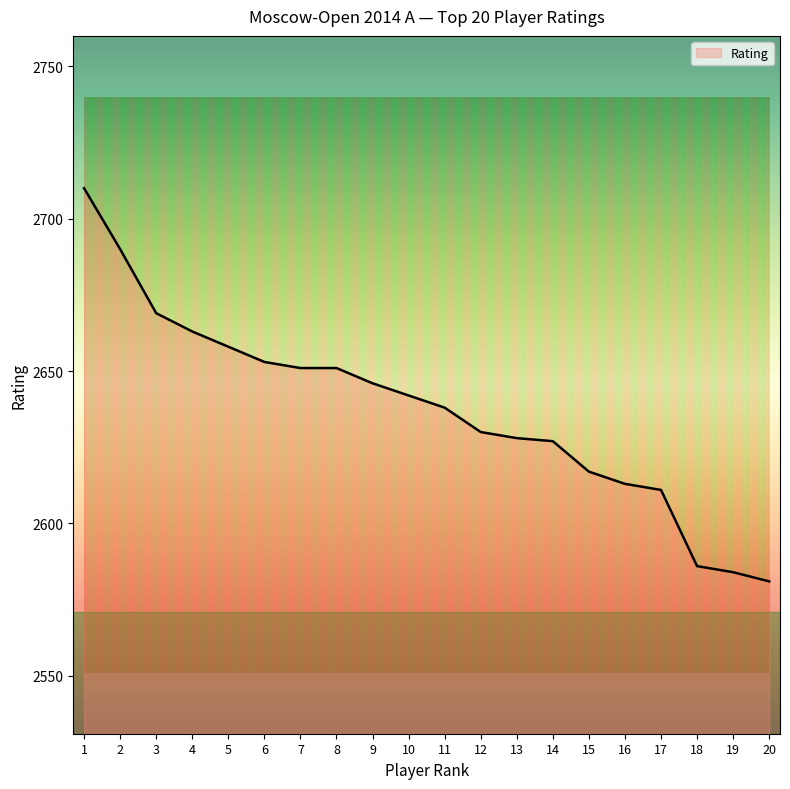

The value at 8 is 2651. True or false?

True